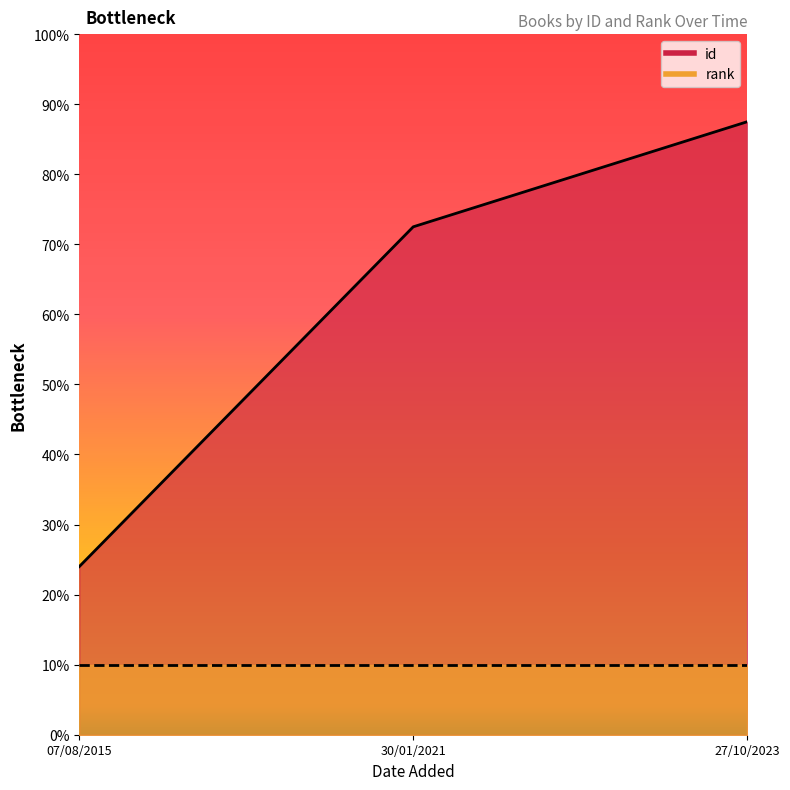

What is the label of the 1st point from the right?

27/10/2023